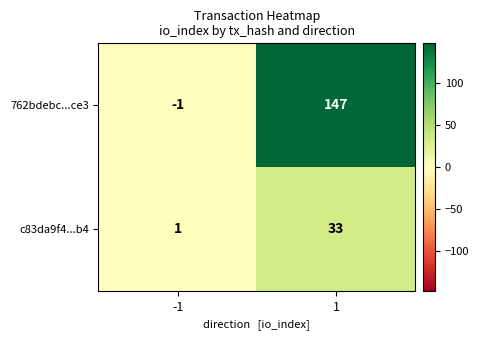

Reading left to right, list all the values displayed in this chart.

762bdebc...ce3: -1=-1	1=147
c83da9f4...b4: -1=1	1=33